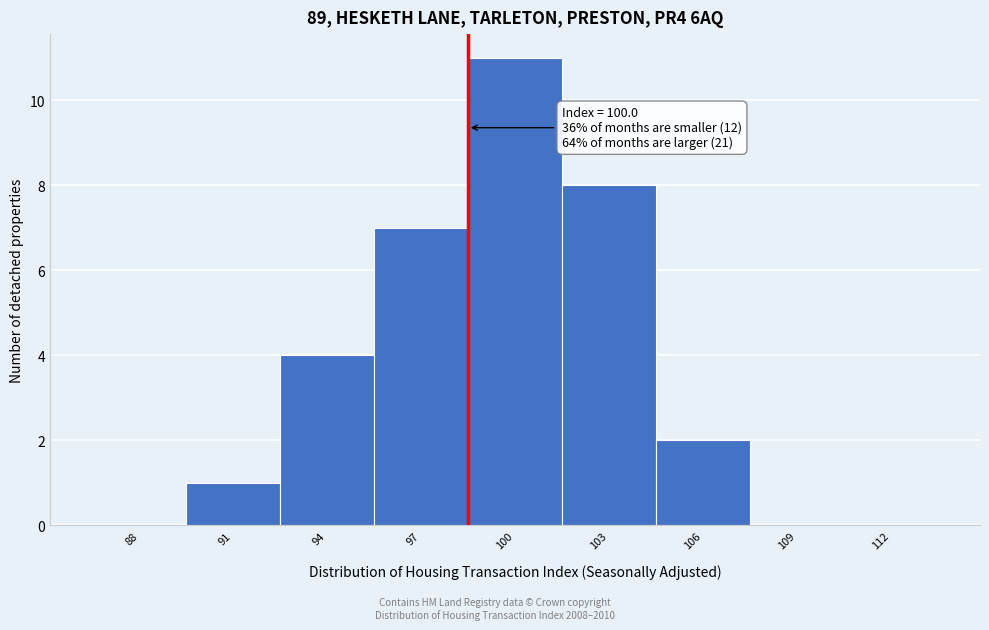

Reading left to right, list all the values displayed in this chart.

88=0	91=1	94=4	97=7	100=11	103=8	106=2	109=0	112=0